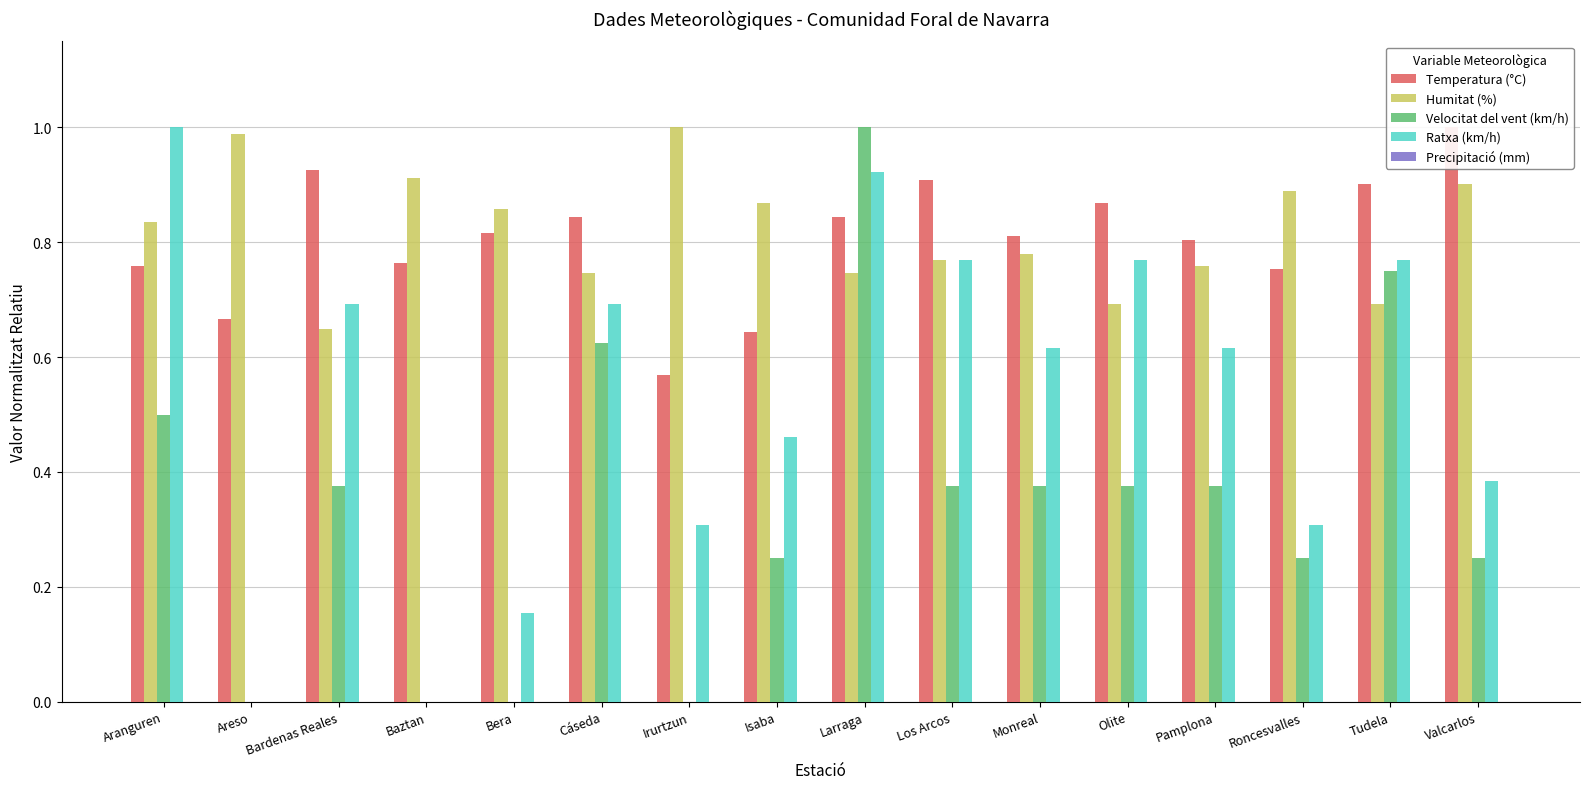

Is the value of Temperatura (°C) at Bera greater than the value of Precipitació (mm) at Bardenas Reales?

Yes